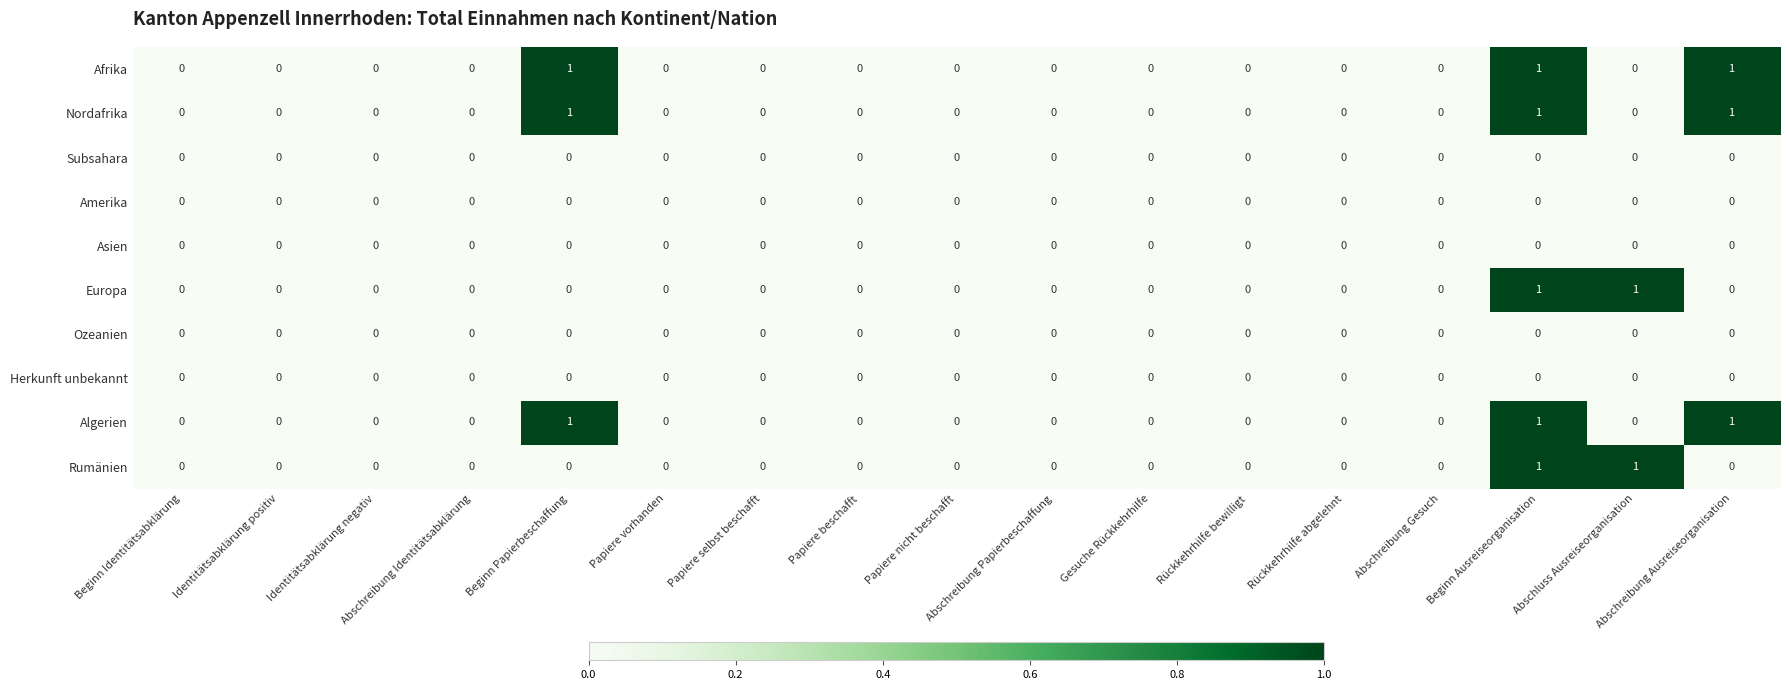

Count the Afrika values in the range 0 to 1.

17